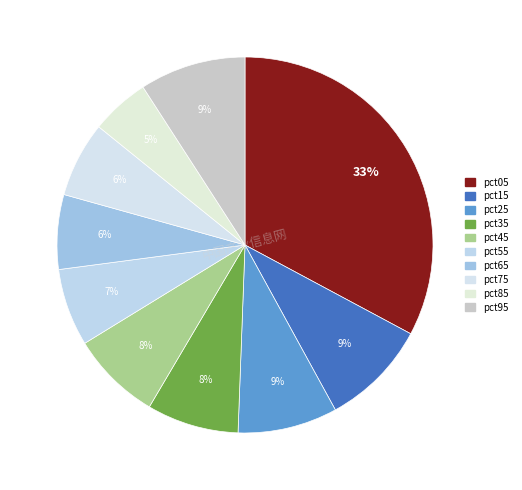

True or false: pct25 accounts for 1% of the total.

False